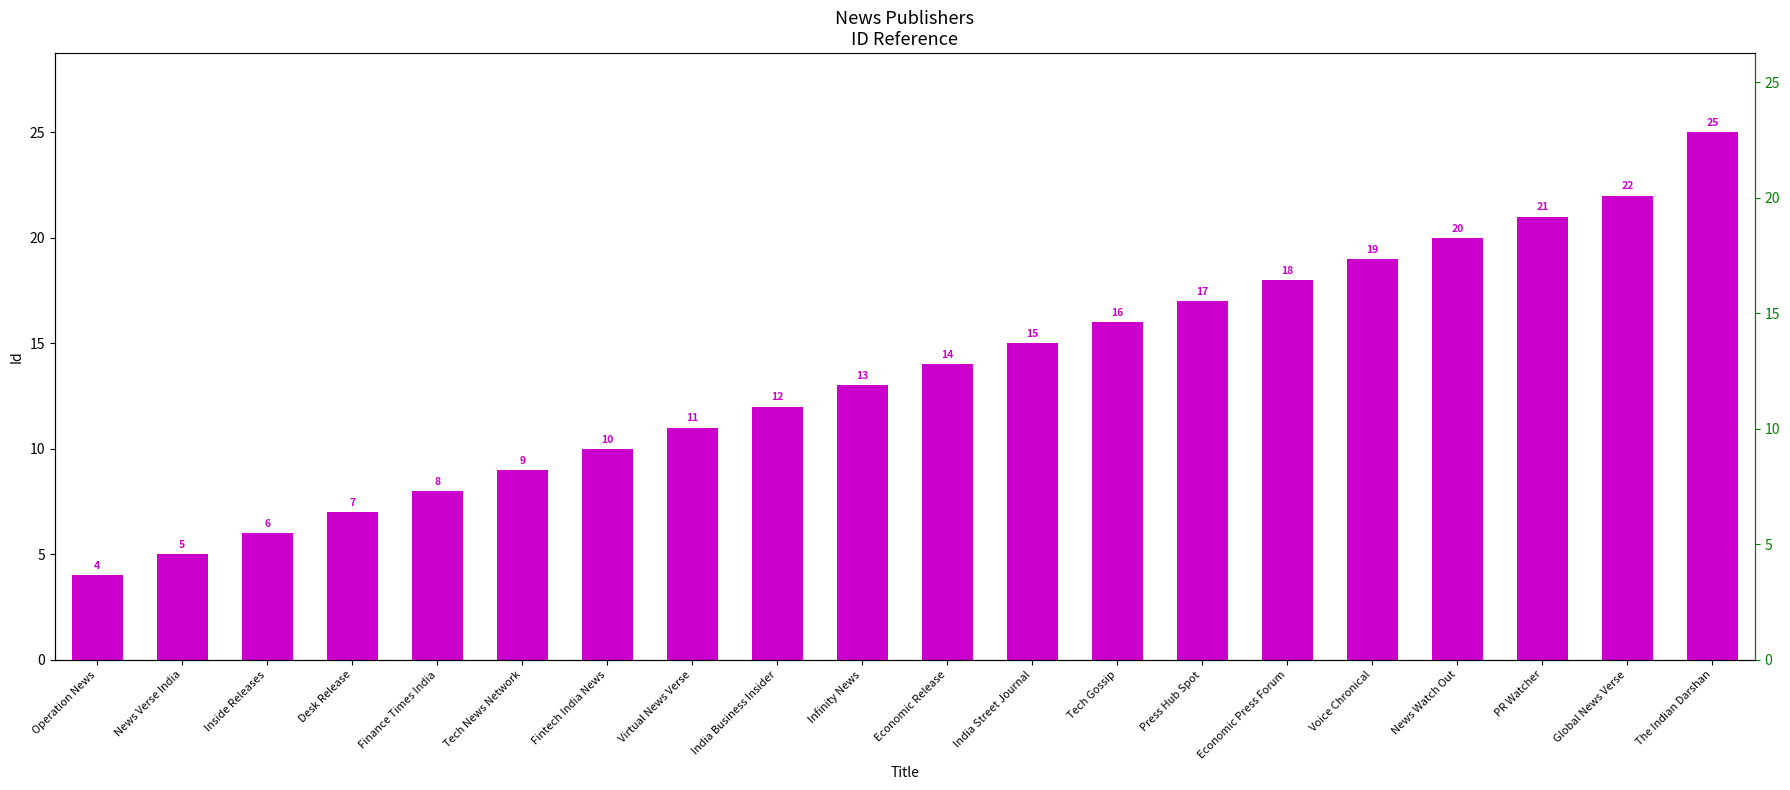

Reading left to right, what are all the values shown in this chart?

4	5	6	7	8	9	10	11	12	13	14	15	16	17	18	19	20	21	22	25